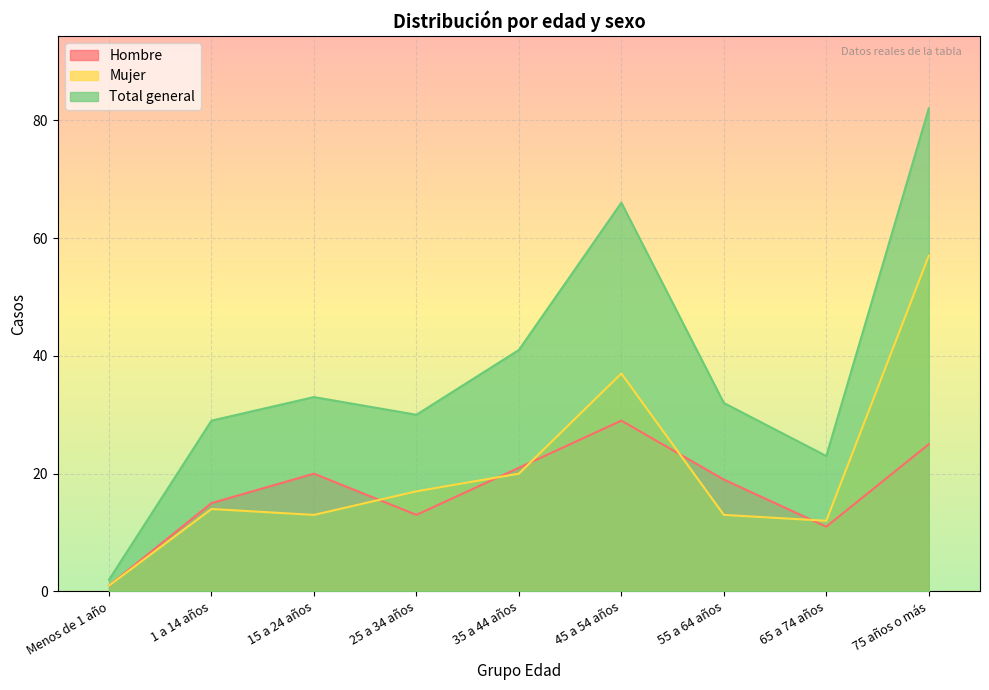

What is the difference between the maximum and minimum values in the Mujer series?

56